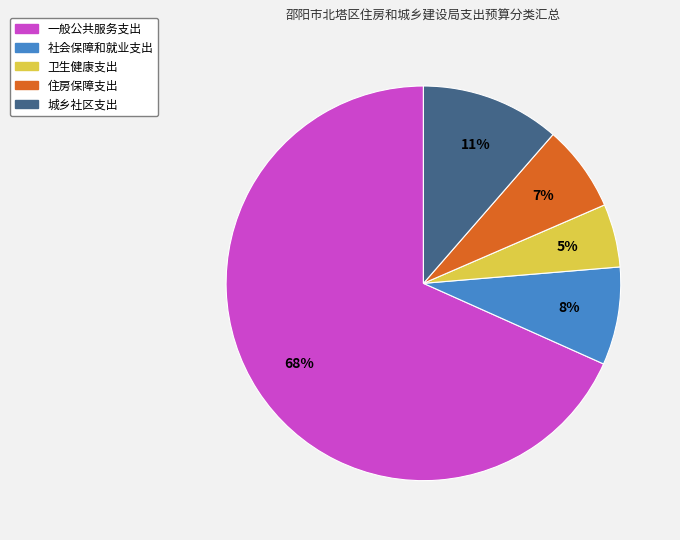

Does 住房保障支出 represent more than half of the total?

No